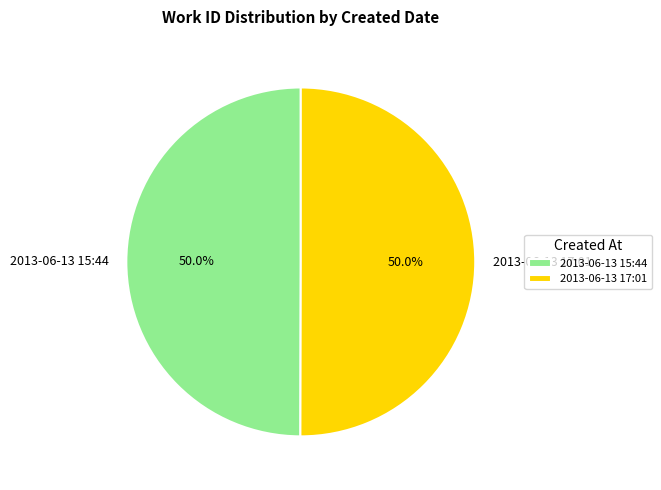

What is the ratio of the value at 2013-06-13 15:44 to the value at 2013-06-13 17:01?

1.0